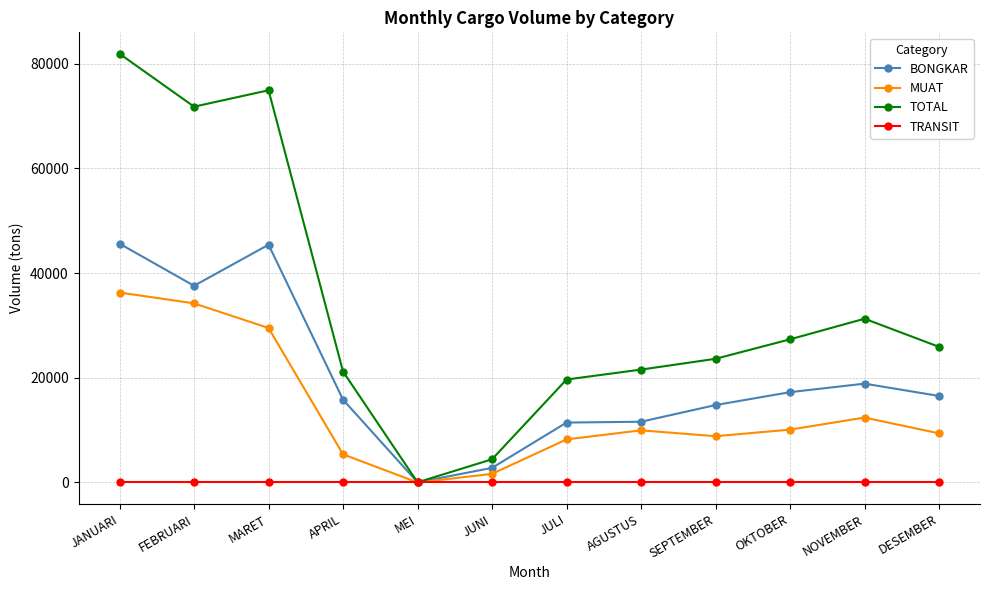

Which series changed the most between JANUARI and DESEMBER?

TOTAL